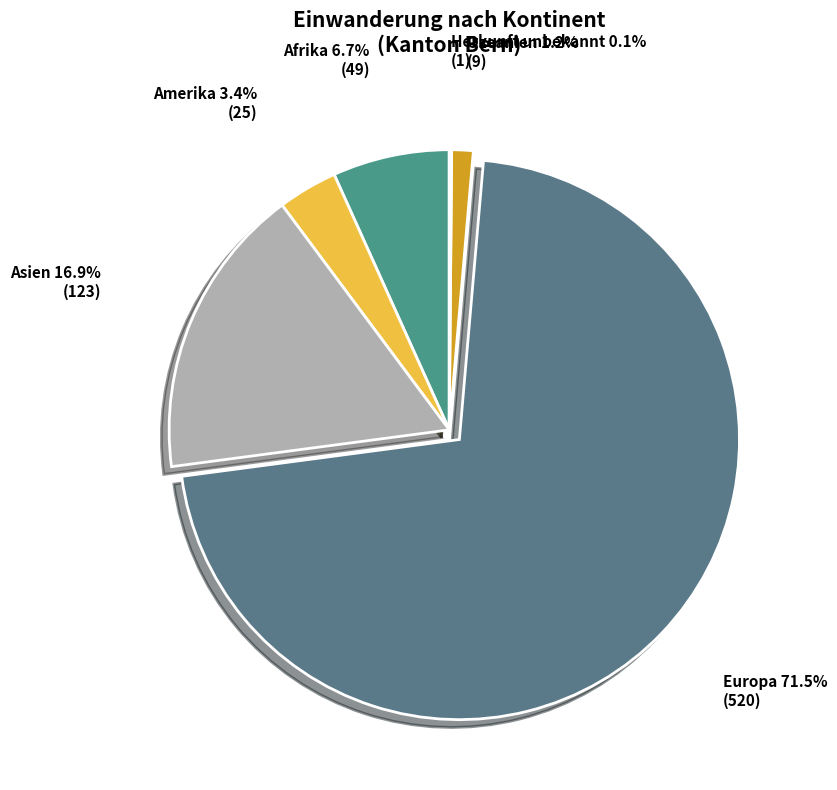

Between Asien and Europa, which is larger?

Europa